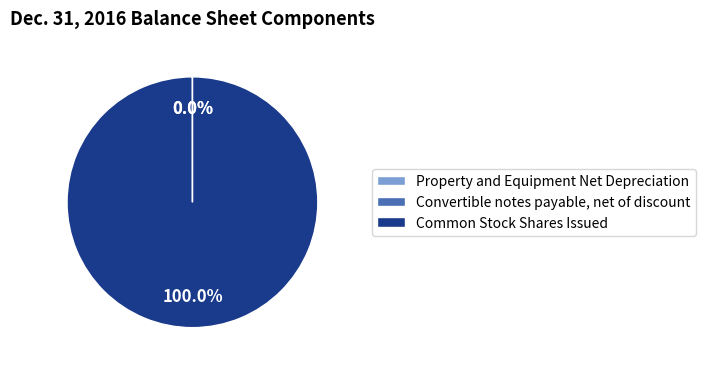

Is there any slice that represents more than half of the pie?

Yes